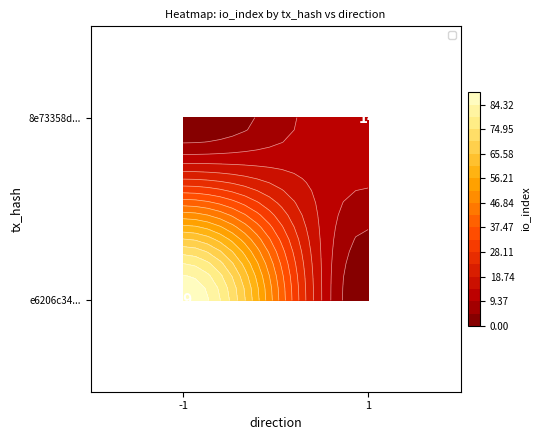

How many values in 8e73358d... are above zero?

1